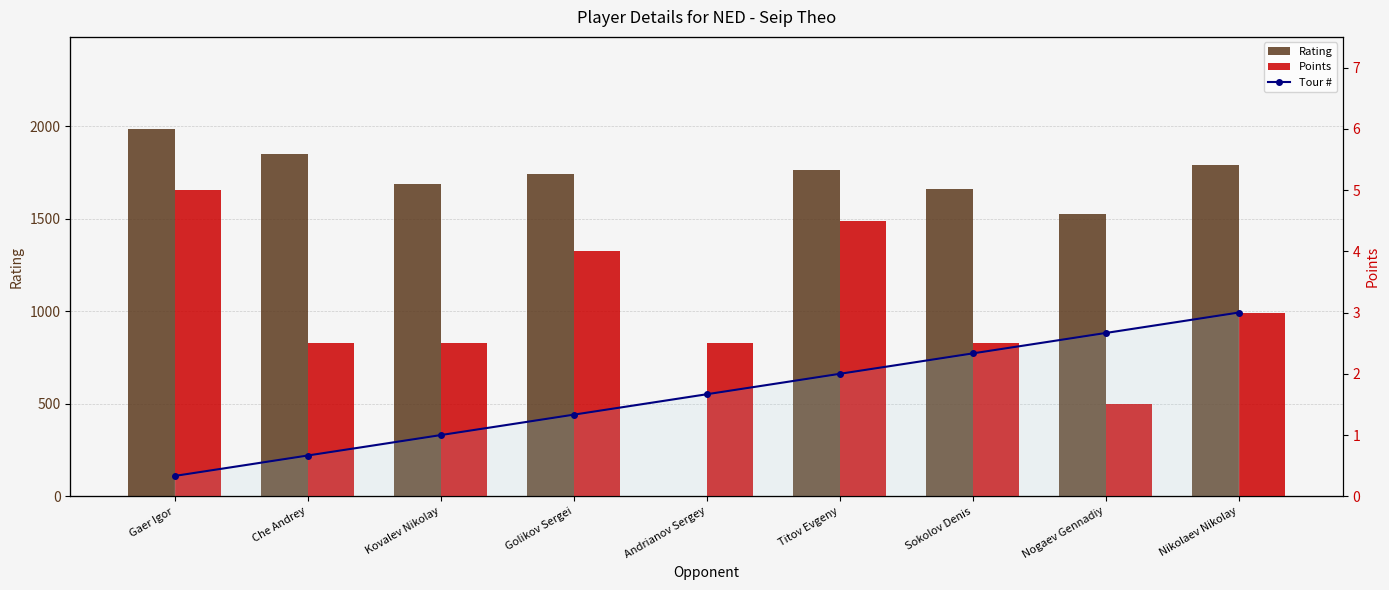

What is the difference between the highest and lowest values at Nogaev Gennadiy?

1527.5